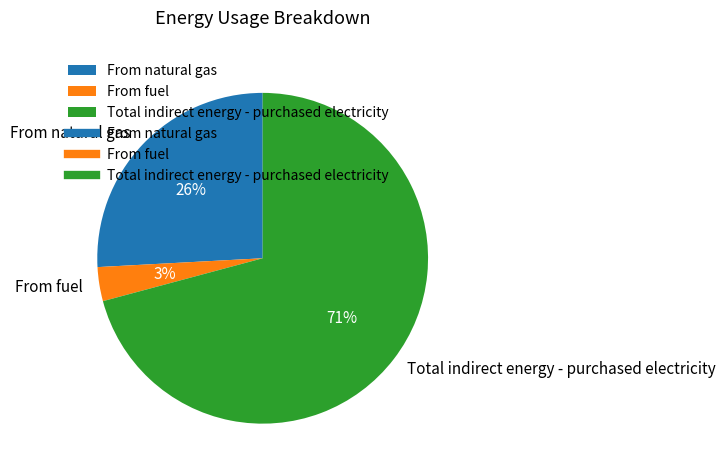

Rank the categories by value from highest to lowest.

Total indirect energy - purchased electricity, From natural gas, From fuel